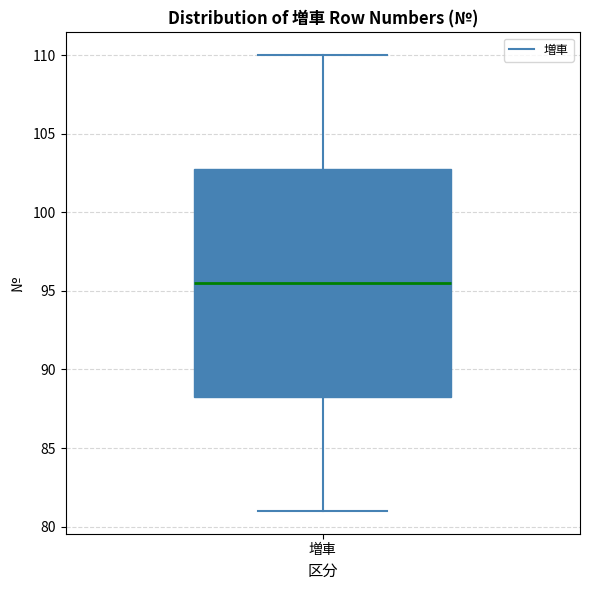

Transcribe this box plot: give where the median line is, the range the box spans, and where the two whiskers end, as read against the y-axis. The values are not printed on the chart, so give them approximately, as read against the axis.

median 95.5, box 88.5 to 103.0, whiskers 81.0 to 110.0